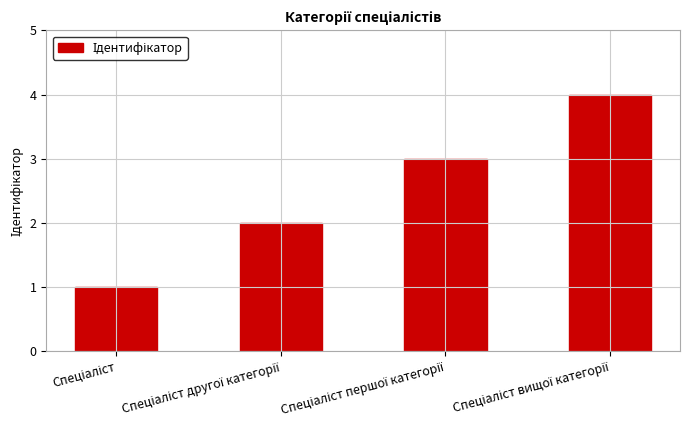

Reading left to right, what are all the values shown in this chart?

1	2	3	4